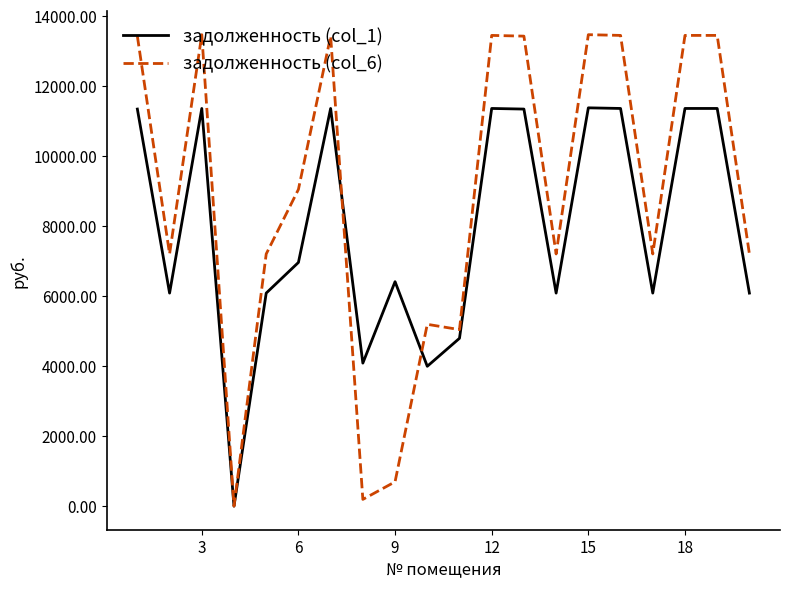

List the series in order of their peak value, lowest first.

задолженность (col_1), задолженность (col_6)